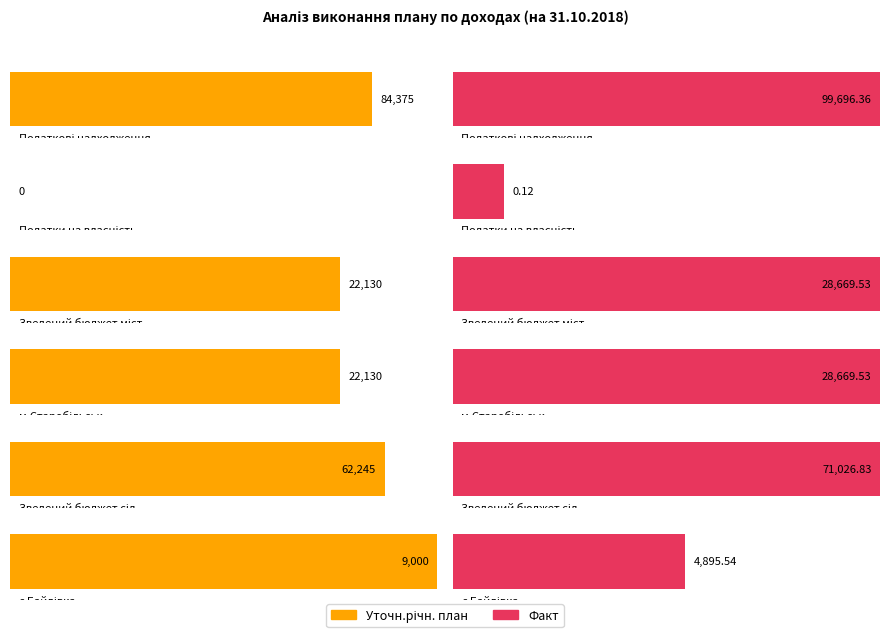

What is the spread (max minus min) of values at Податкові надходження?

15321.4